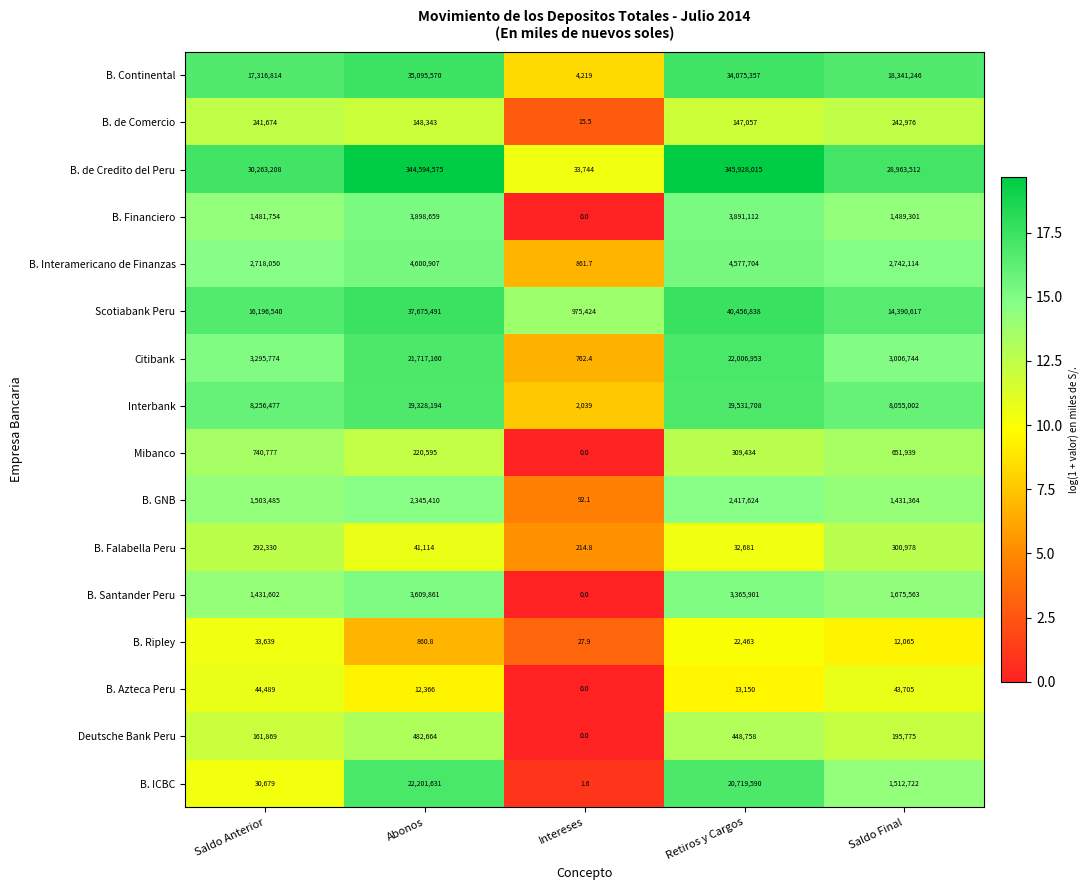

Where does the B. Falabella Peru series first go above 41114?

Saldo Anterior